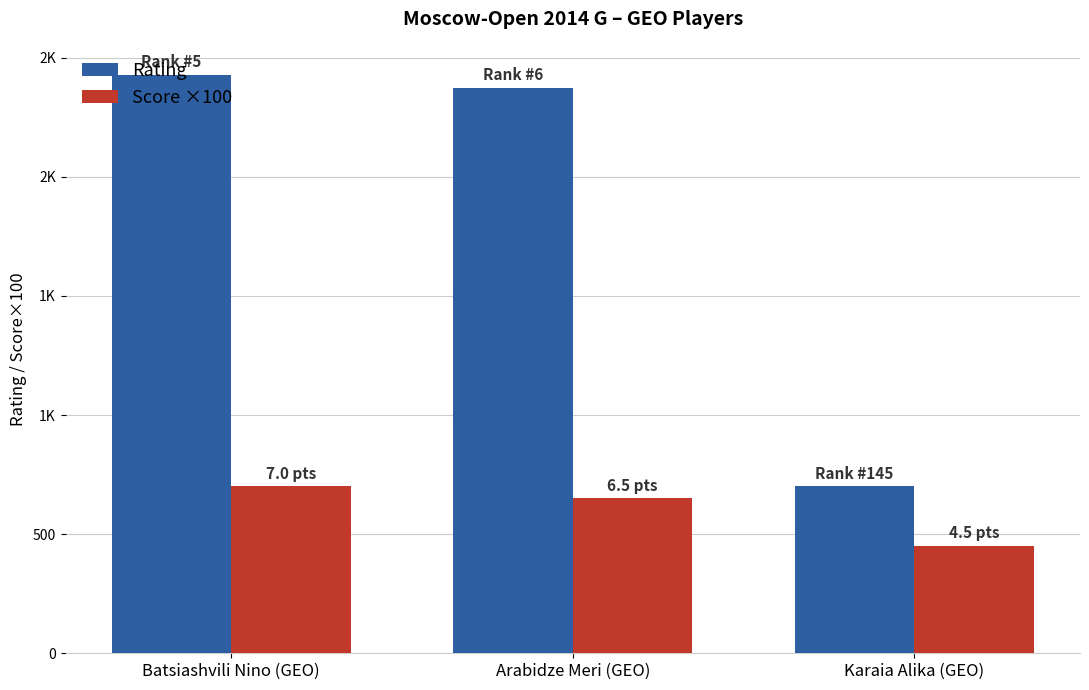

What are all the series names shown in the legend?

Rating, Score ×100